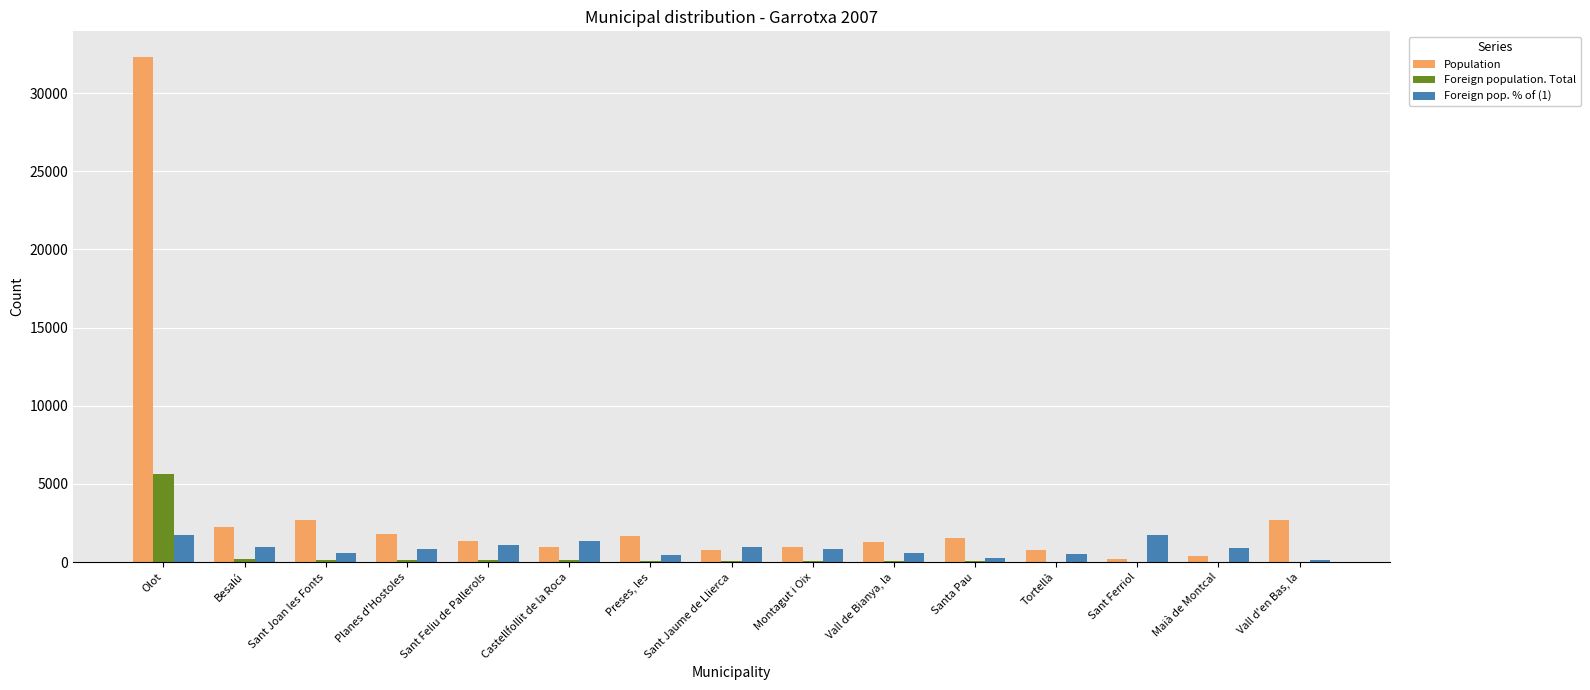

What is the maximum value for Foreign population. Total?

5634